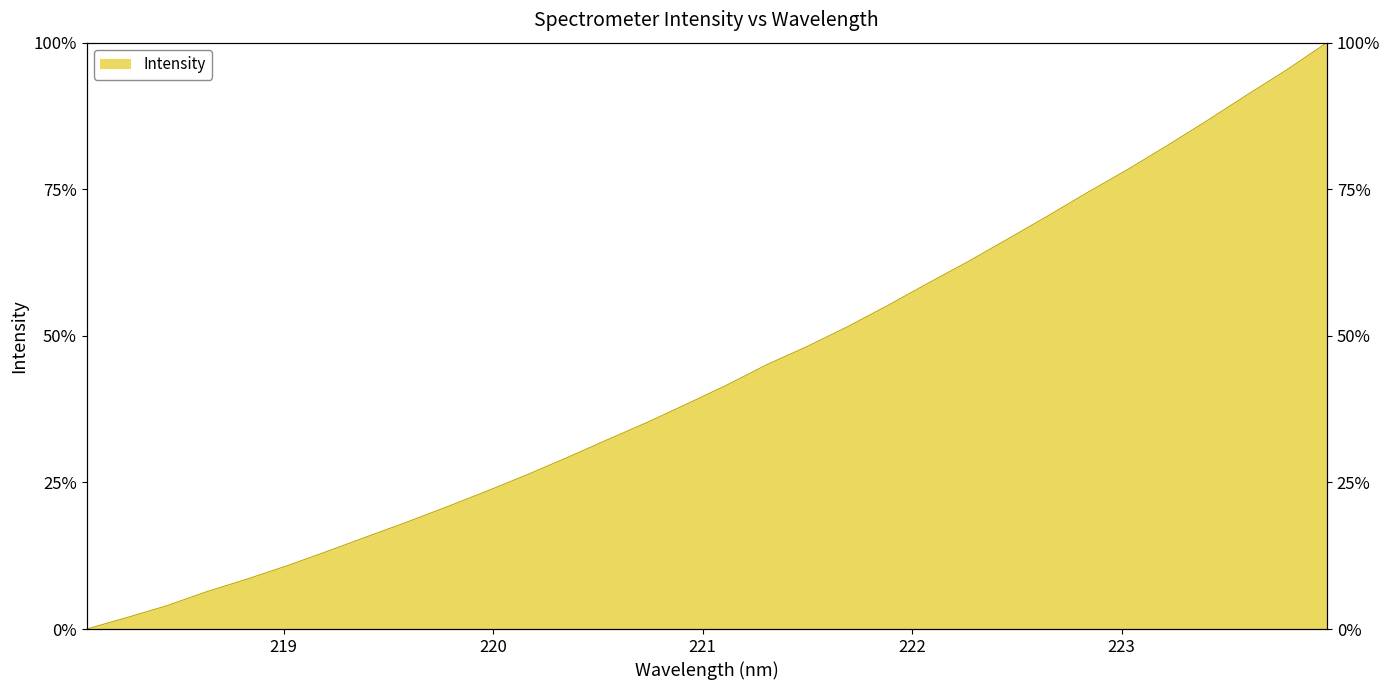

True or false: the data has more than 2 interior local peaks.

False